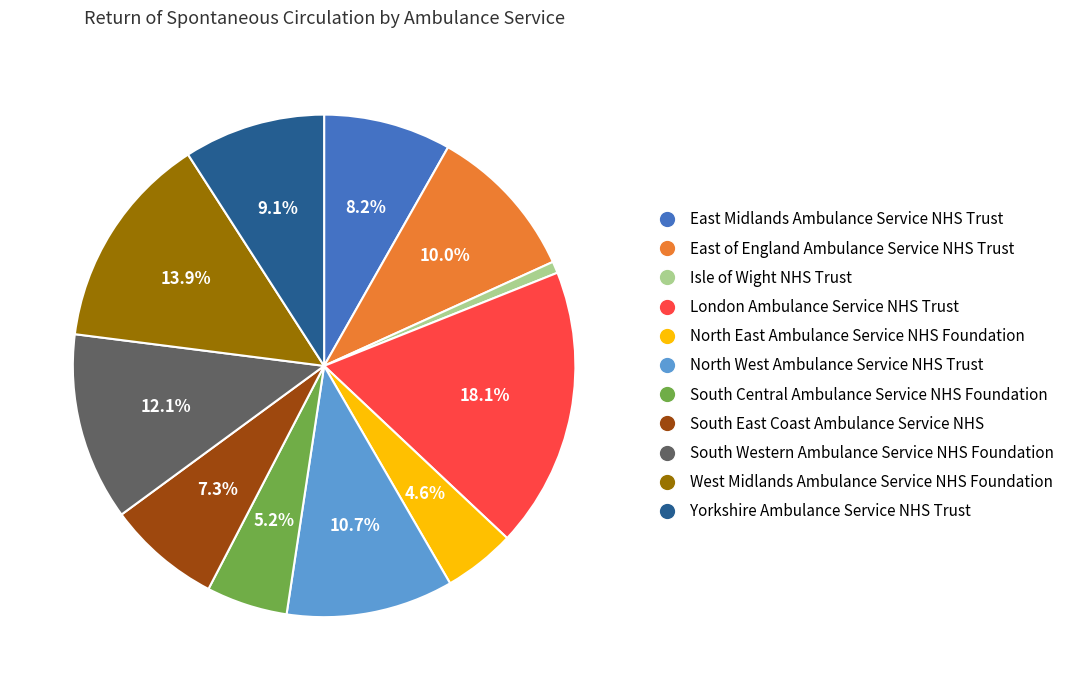

To the nearest percent, what is the difference between the largest and smallest slice percentages?

17%